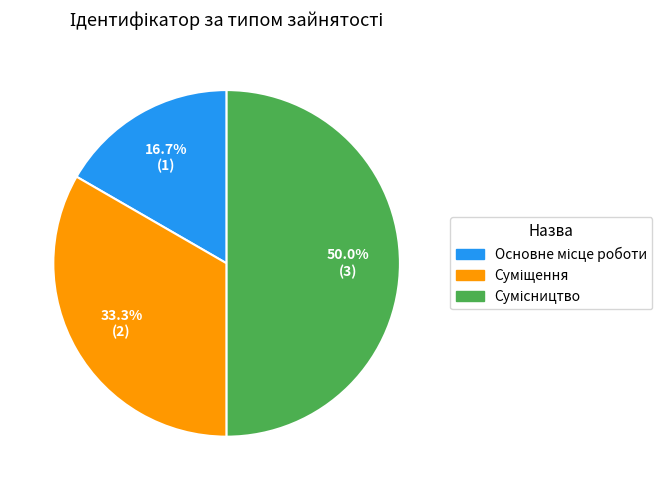

Is the sum of Основне місце роботи and Сумісництво greater than half?

Yes